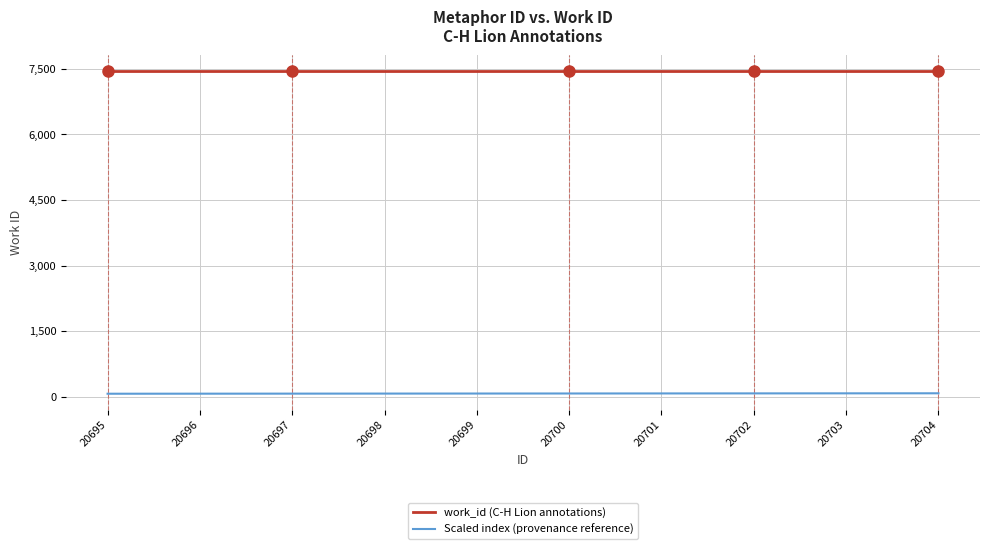

True or false: work_id (C-H Lion annotations) and Scaled index (provenance reference) cross at least once.

False